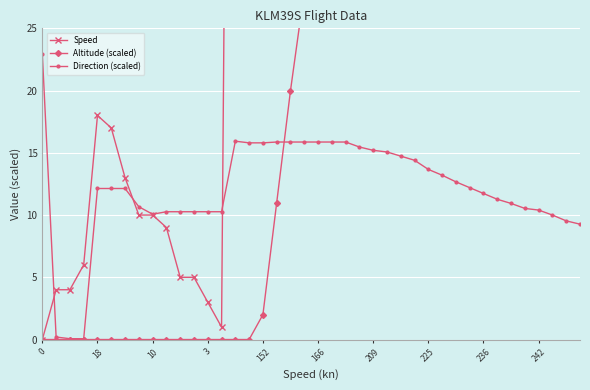

What is the value of the Speed point at the 29th from the left?

225.0